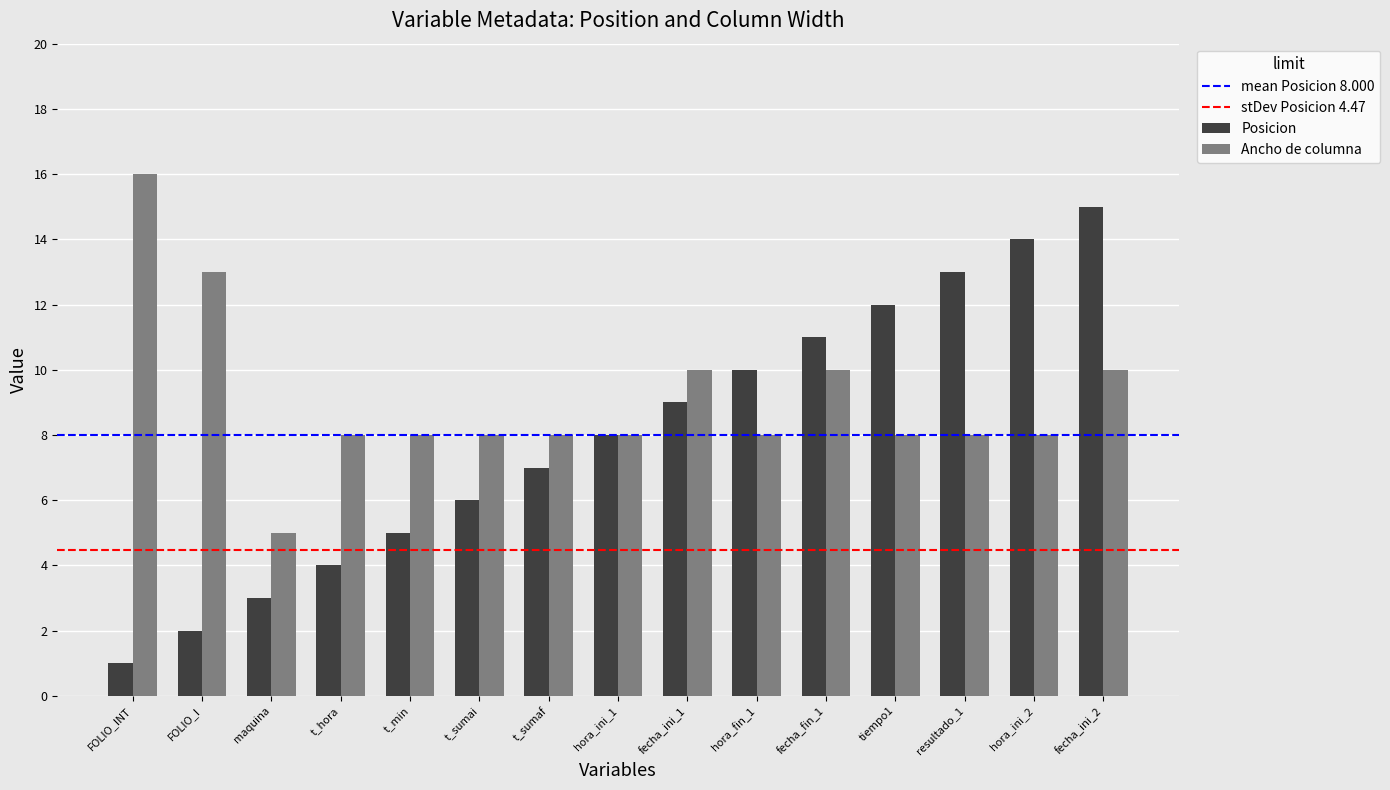

The value of Ancho de columna at t_hora is 8. True or false?

True